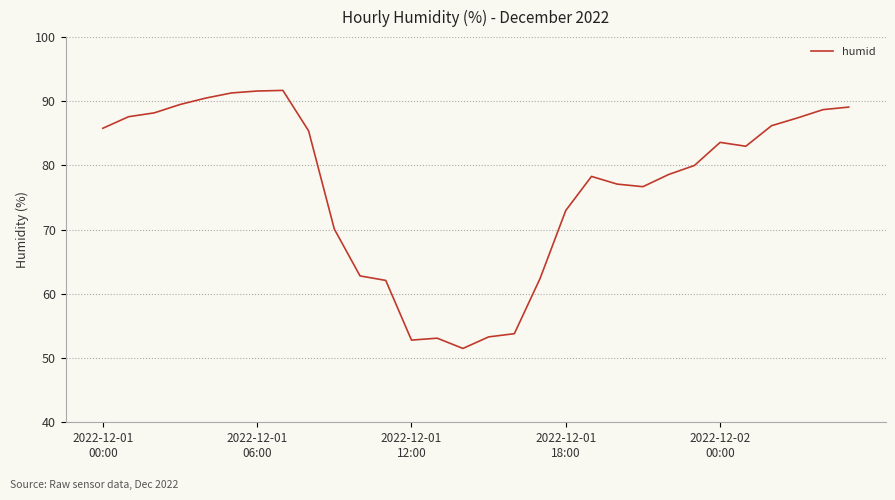

What is the maximum value shown in the chart?

91.7